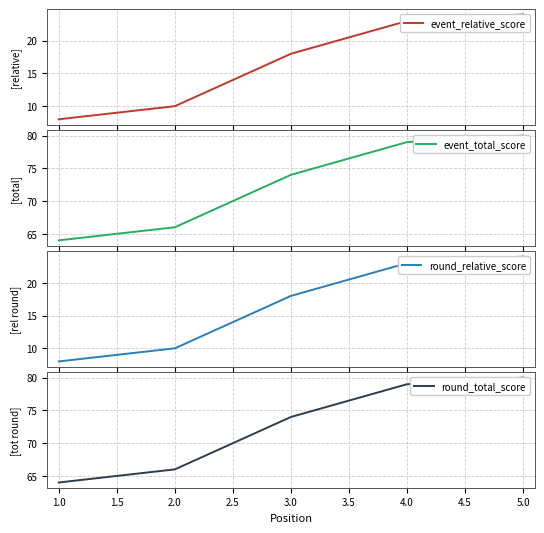

At how many categories does at least one series exceed 30?

5